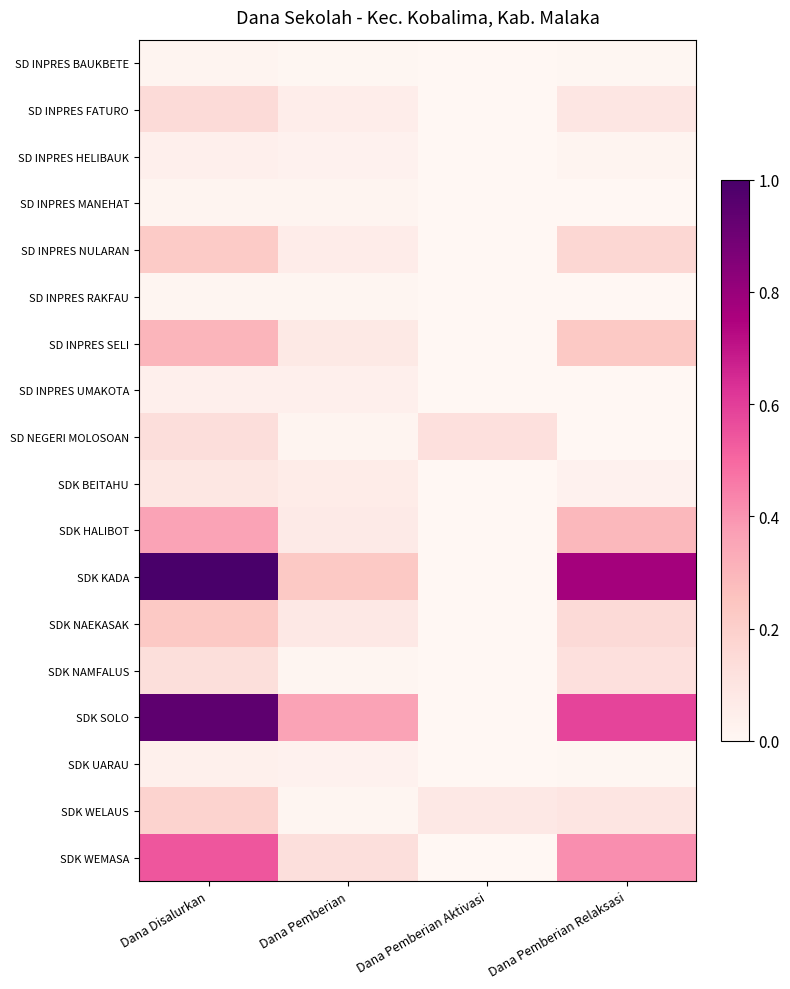

What is the spread (max minus min) of values at Dana Pemberian Aktivasi?

0.1